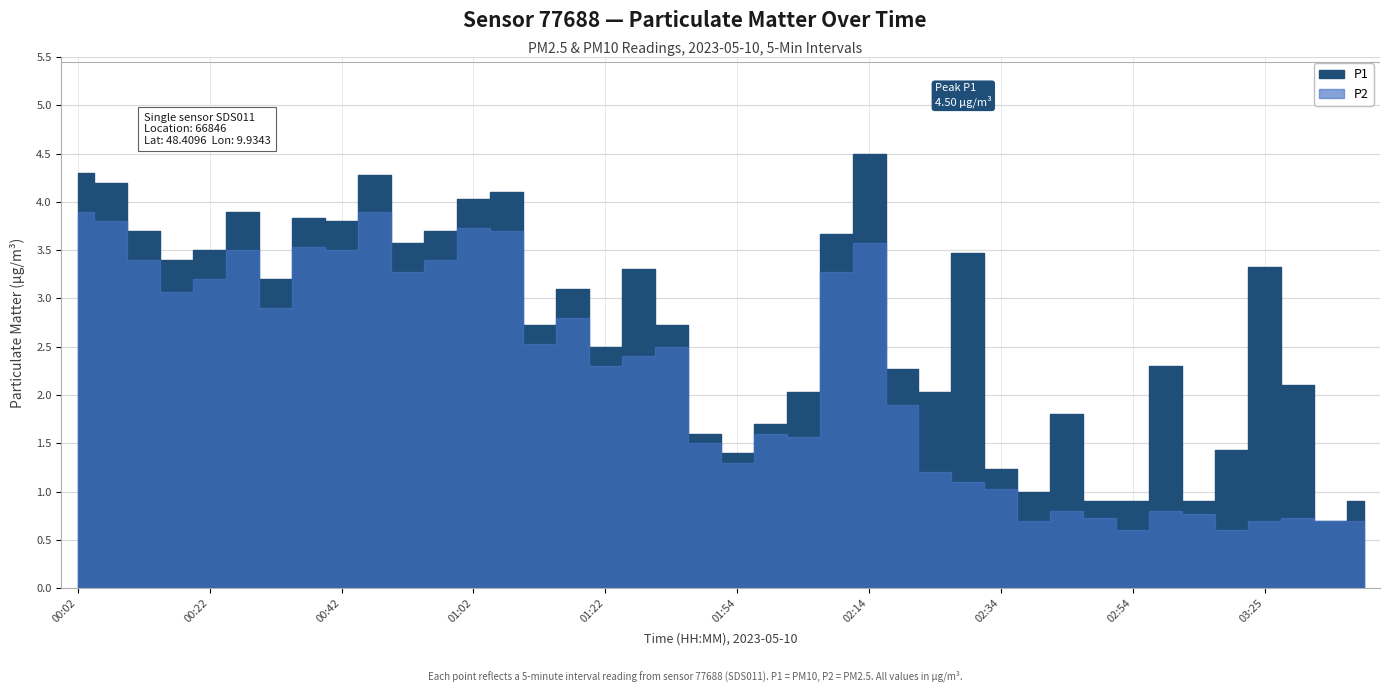

Reading left to right, extract all data points from this chart.

P1: 00:02=4.3	00:07=4.2	00:12=3.7	00:17=3.4	00:22=3.5	00:27=3.9	00:32=3.2	00:37=3.8	00:42=3.8	00:47=4.3	00:52=3.6	00:57=3.7	01:02=4.0	01:07=4.1	01:12=2.7	01:17=3.1	01:22=2.5	01:27=3.3	01:38=2.7	01:49=1.6	01:54=1.4	01:59=1.7	02:04=2.0	02:09=3.7	02:14=4.5	02:19=2.3	02:24=2.0	02:29=3.5	02:34=1.2	02:39=1.0	02:44=1.8	02:49=0.9	02:54=0.9	02:59=2.3	03:04=0.9	03:09=1.4	03:25=3.3	03:30=2.1	03:35=0.7	03:40=0.9
P2: 00:02=3.9	00:07=3.8	00:12=3.4	00:17=3.1	00:22=3.2	00:27=3.5	00:32=2.9	00:37=3.5	00:42=3.5	00:47=3.9	00:52=3.3	00:57=3.4	01:02=3.7	01:07=3.7	01:12=2.5	01:17=2.8	01:22=2.3	01:27=2.4	01:38=2.5	01:49=1.5	01:54=1.3	01:59=1.6	02:04=1.6	02:09=3.3	02:14=3.6	02:19=1.9	02:24=1.2	02:29=1.1	02:34=1.0	02:39=0.7	02:44=0.8	02:49=0.7	02:54=0.6	02:59=0.8	03:04=0.8	03:09=0.6	03:25=0.7	03:30=0.7	03:35=0.7	03:40=0.7